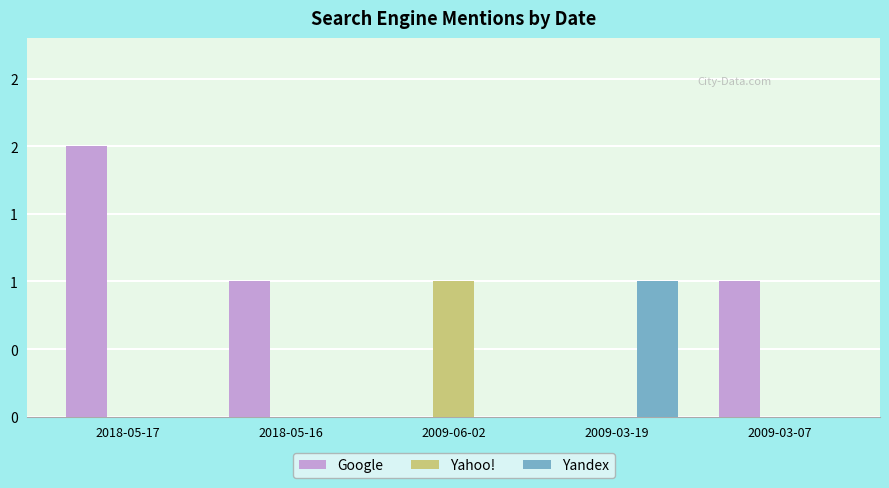

At which category is the sum across all series the highest?

2018-05-17